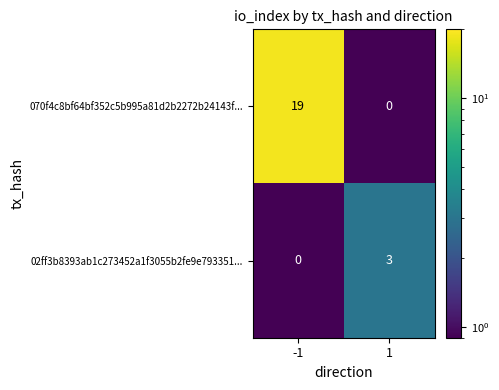

What is the spread (max minus min) of values at 1?

3